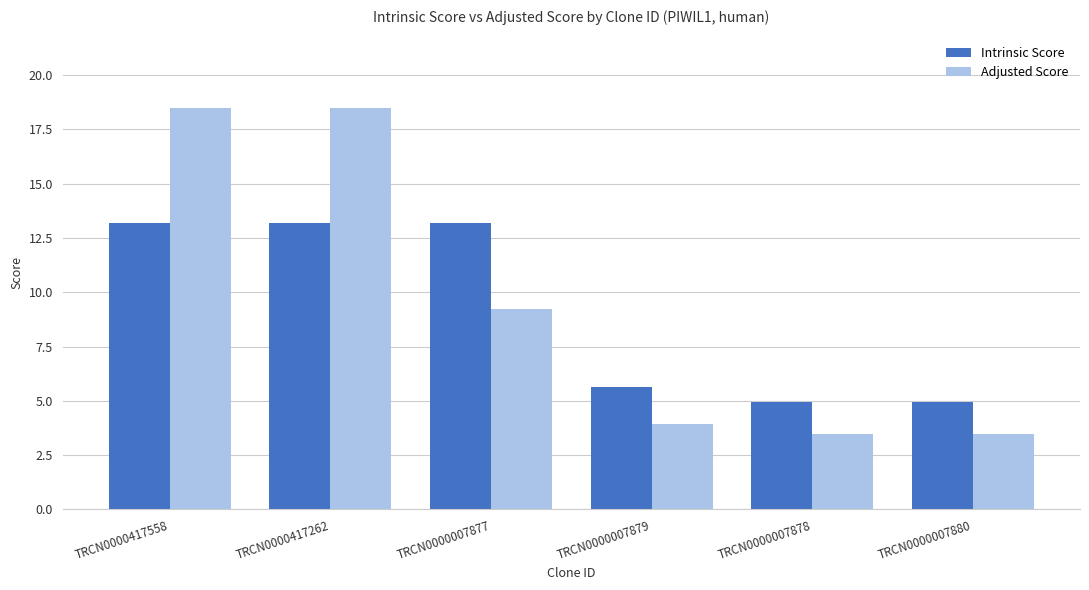

What is the label of the 2nd bar from the right?

TRCN0000007878